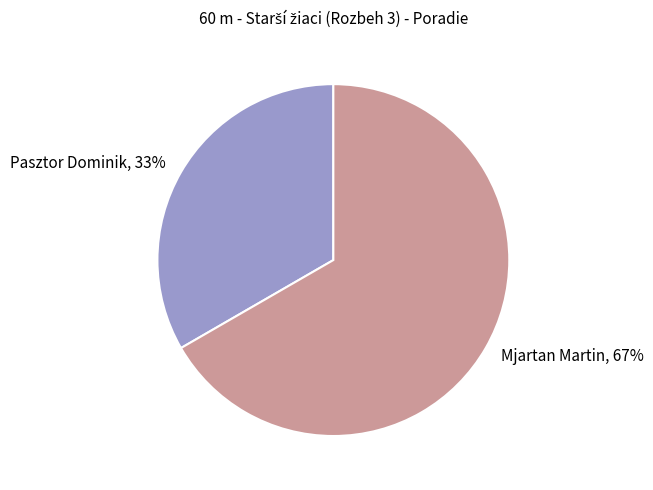

Is it true that Pasztor Dominik is 33% of the pie?

True